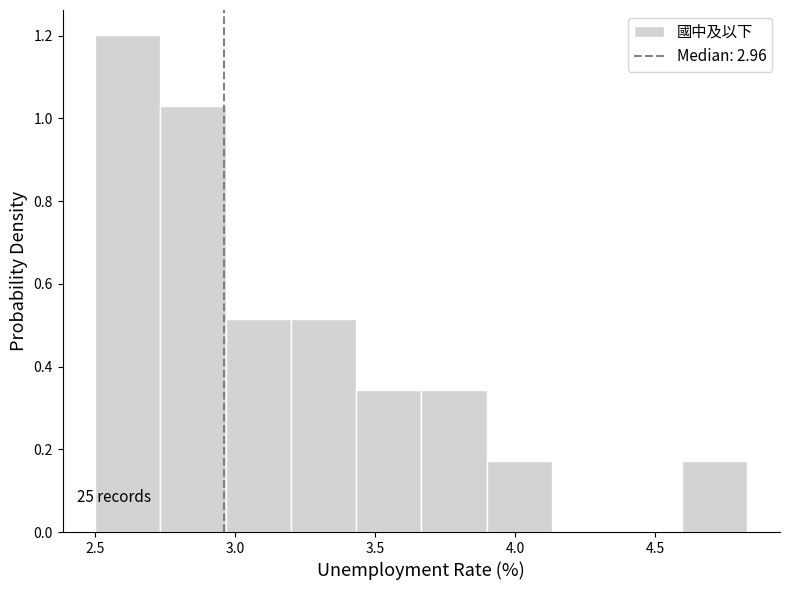

Over which range of the x-axis is the bar tallest?

2.50 to 2.75